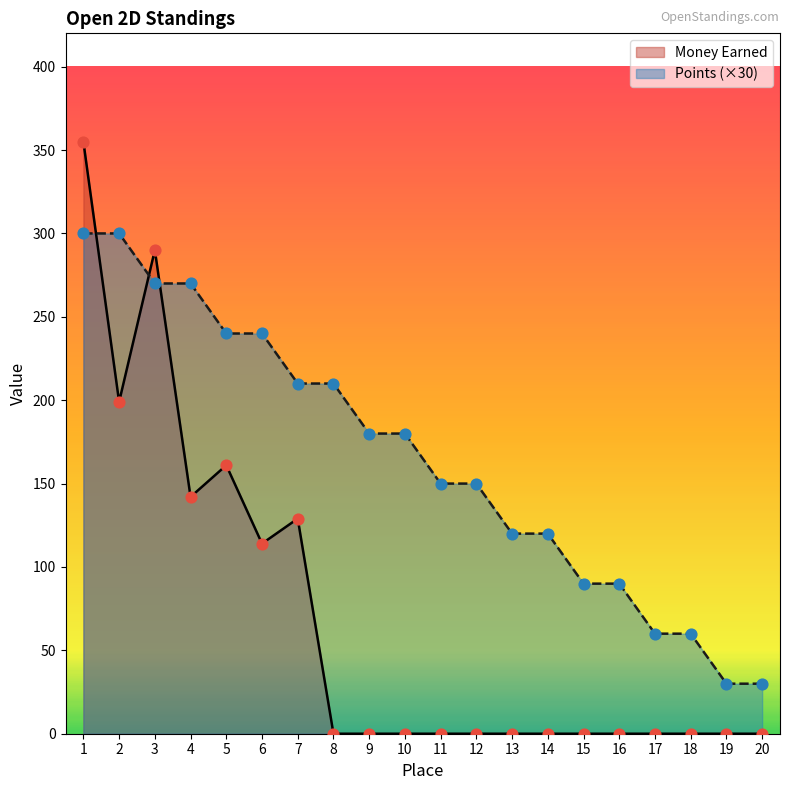

Which series has the largest Y range (max minus min)?

Money Earned